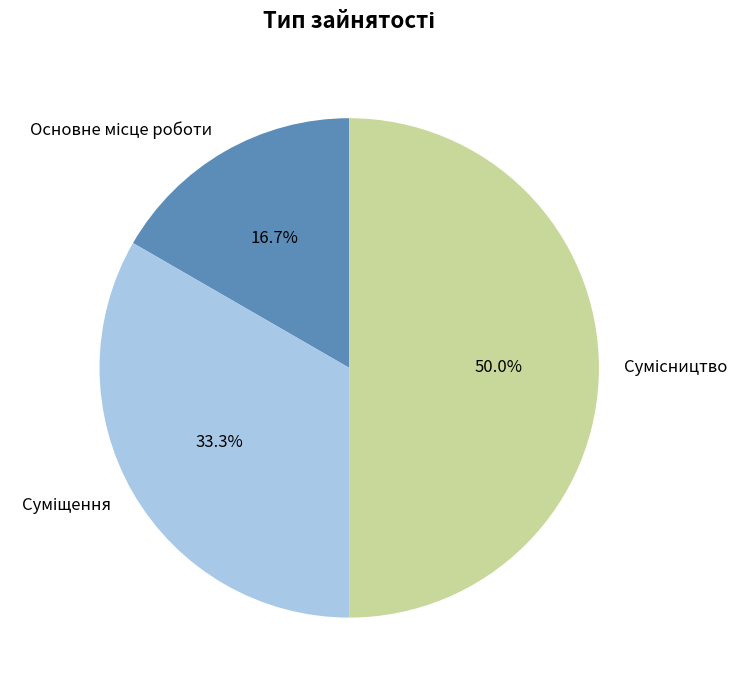

Is Основне місце роботи the majority of the pie?

No